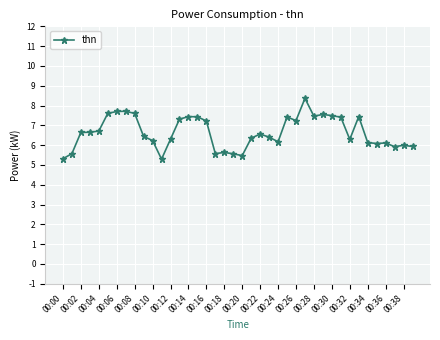

What is the value of the 1st point from the left?

5.3